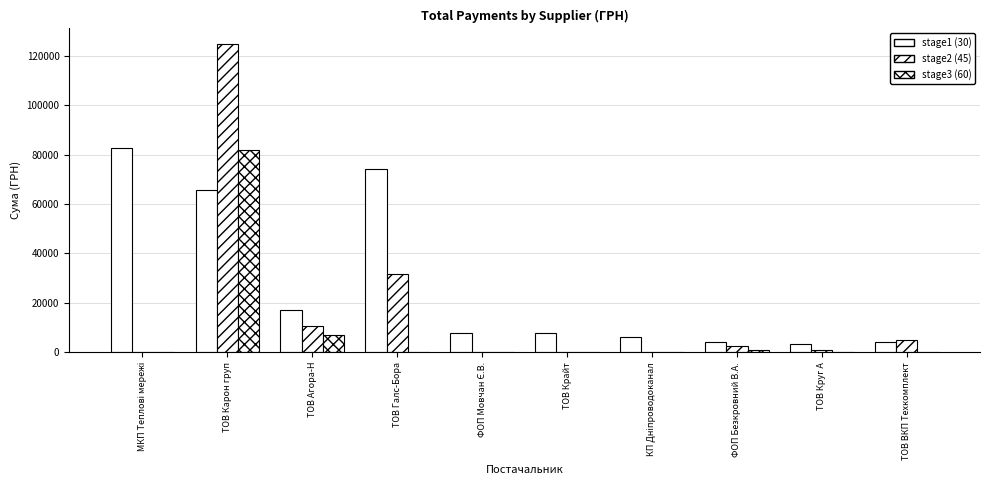

At which label is stage2 (45) closest to 62452?

ТОВ Галс-Бора